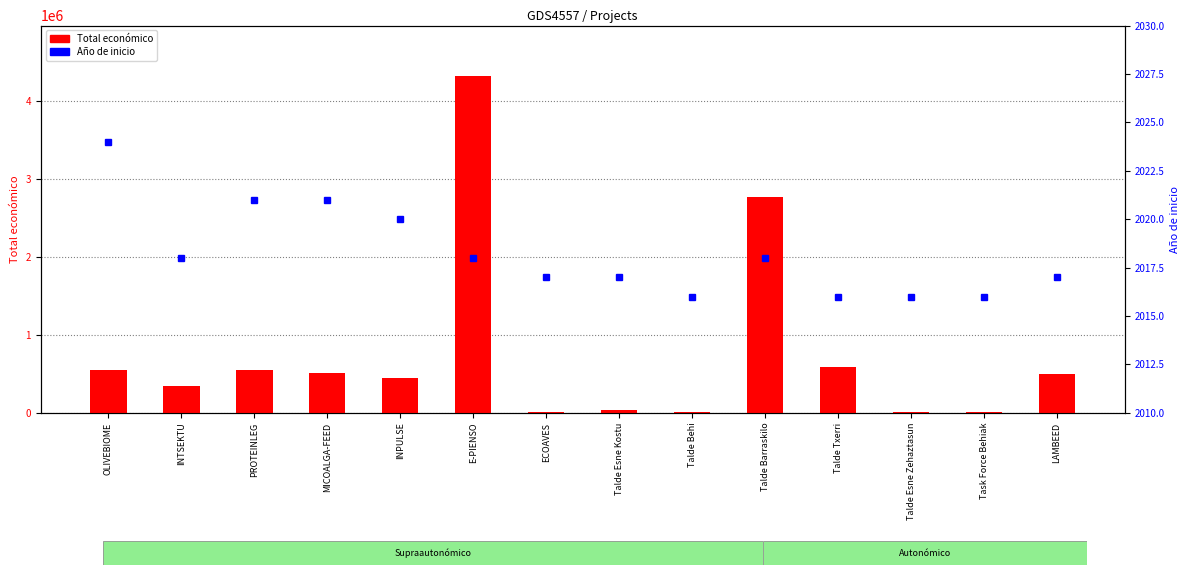

Reading left to right, list all the values displayed in this chart.

Total económico: OLIVEBIOME=550111	INTSEKTU=344243	PROTEINLEG=552147	MICOALGA-FEED=505519	INPULSE=439594	E-PIENSO=4316373	ECOAVES=5000	Talde Esne Kostu=38426	Talde Behi=5718	Talde Barraskilo=2769359	Talde Txerri=583523	Talde Esne Zehaztasun=6000	Task Force Behiak=6000	LAMBEED=492343
Año de inicio: OLIVEBIOME=2024	INTSEKTU=2018	PROTEINLEG=2021	MICOALGA-FEED=2021	INPULSE=2020	E-PIENSO=2018	ECOAVES=2017	Talde Esne Kostu=2017	Talde Behi=2016	Talde Barraskilo=2018	Talde Txerri=2016	Talde Esne Zehaztasun=2016	Task Force Behiak=2016	LAMBEED=2017